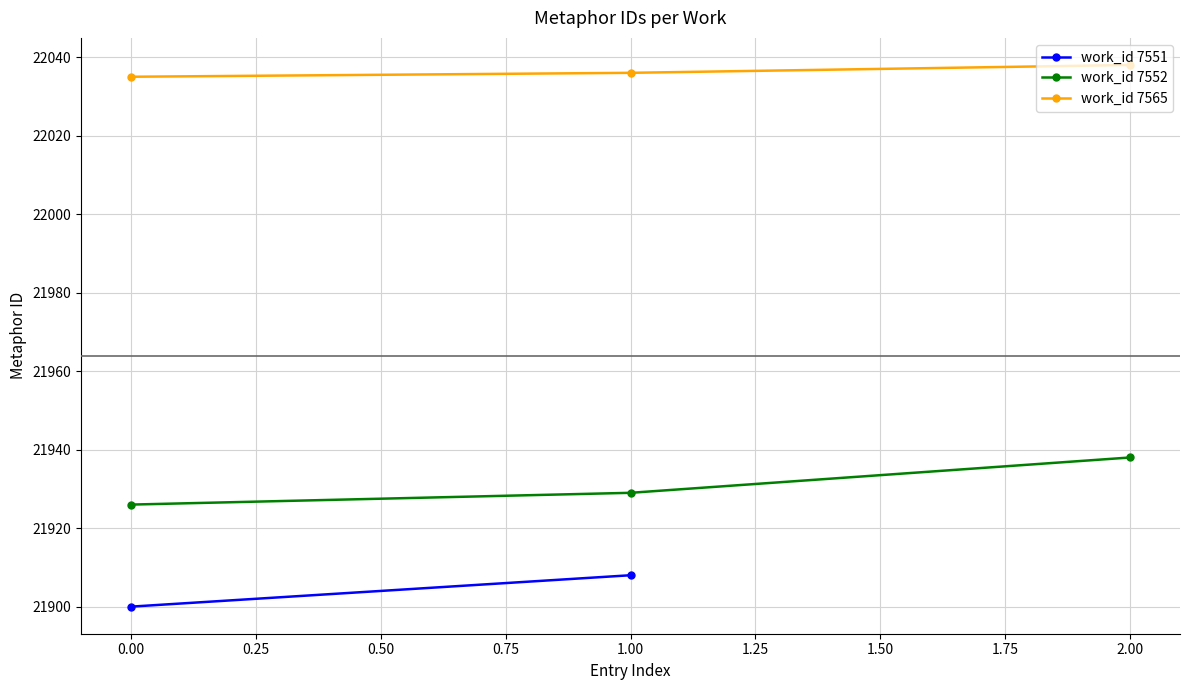

Which category has the highest value in the work_id 7552 series?

2.00